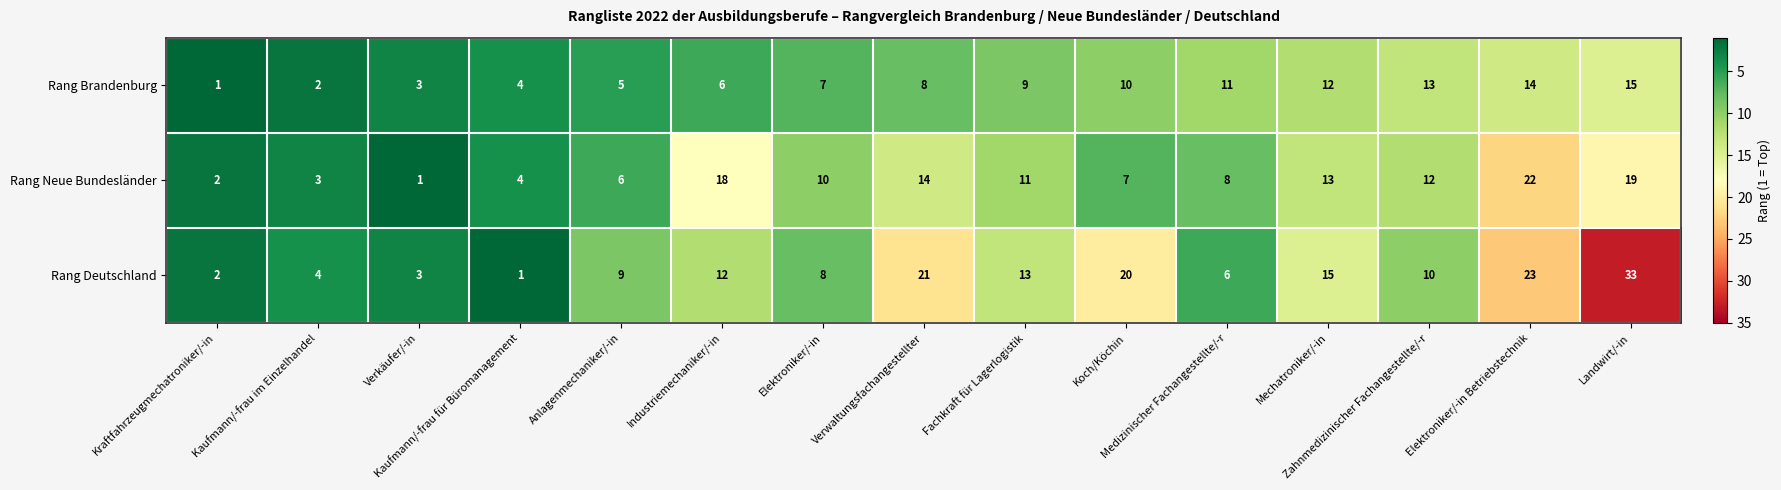

What is the total value across all series at Verwaltungsfachangestellter?

43